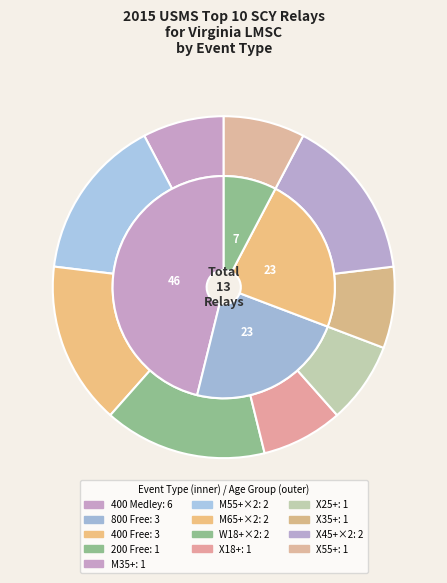

How much of the chart is everything except 200 Free?

92.3%